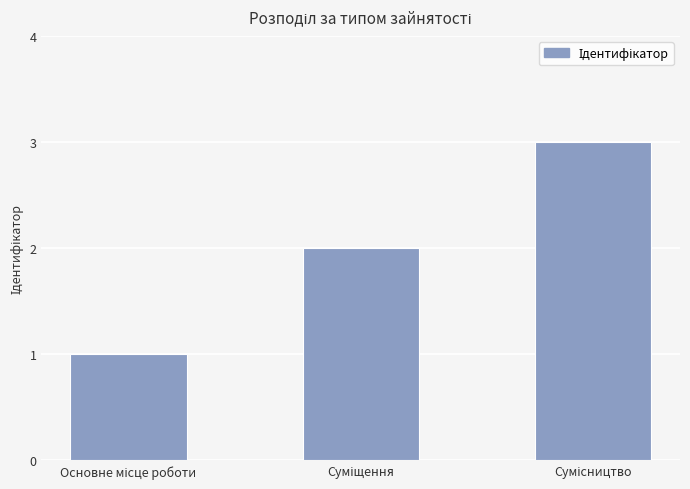

What is the sum of all values?

6